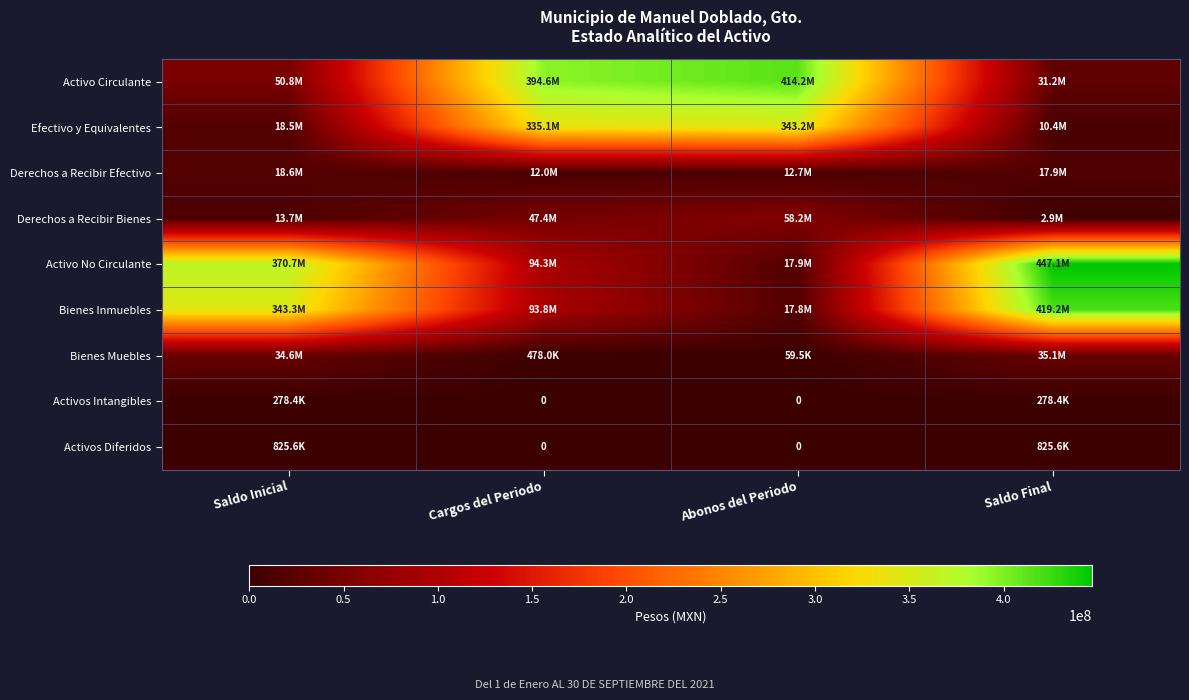

Is the value of Bienes Muebles at Saldo Inicial greater than the value of Bienes Inmuebles at Abonos del Periodo?

Yes